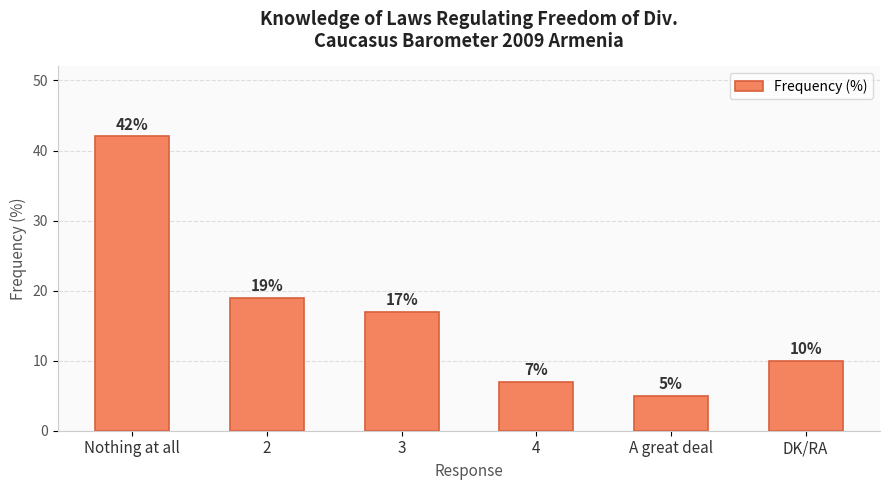

At which category does the chart reach its peak across all series?

Nothing at all